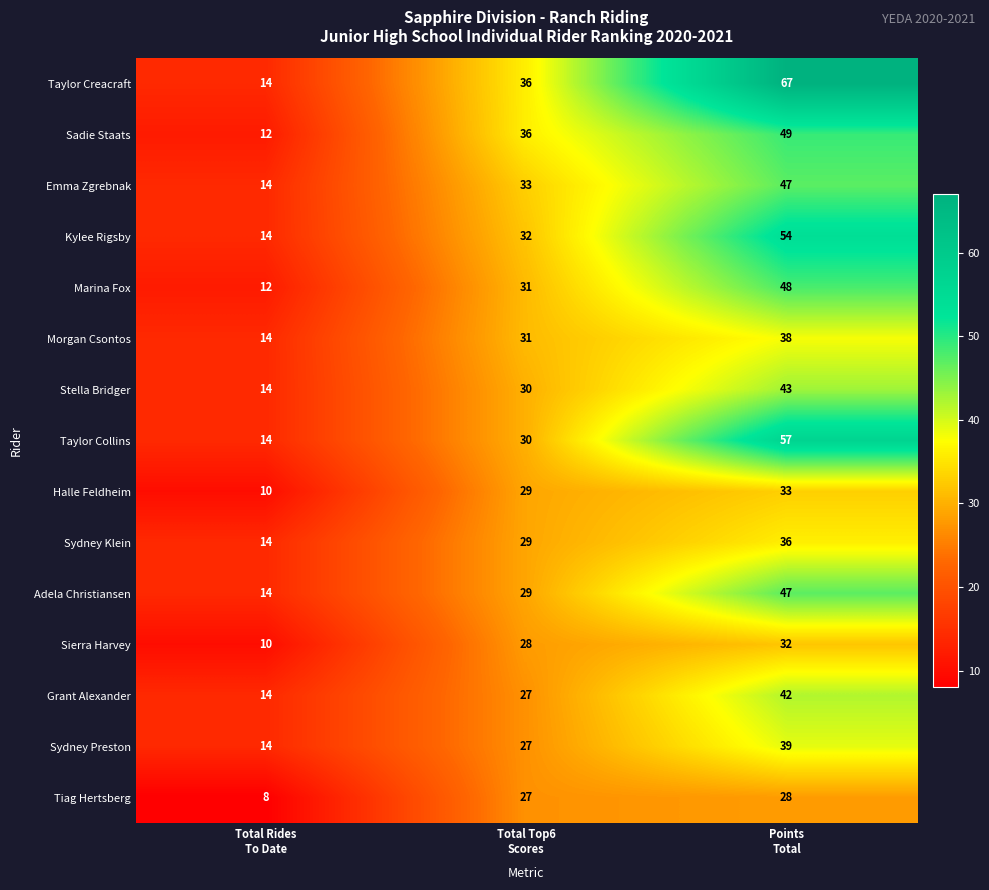

How many Sierra Harvey values are between 10 and 32?

3